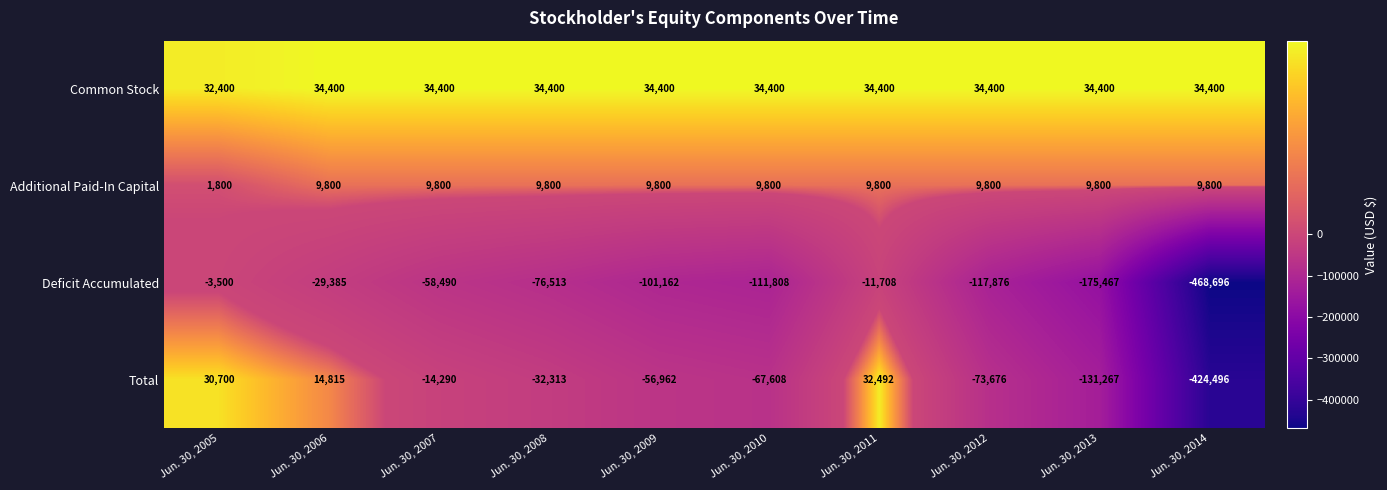

How many negative values does the Total series have?

7